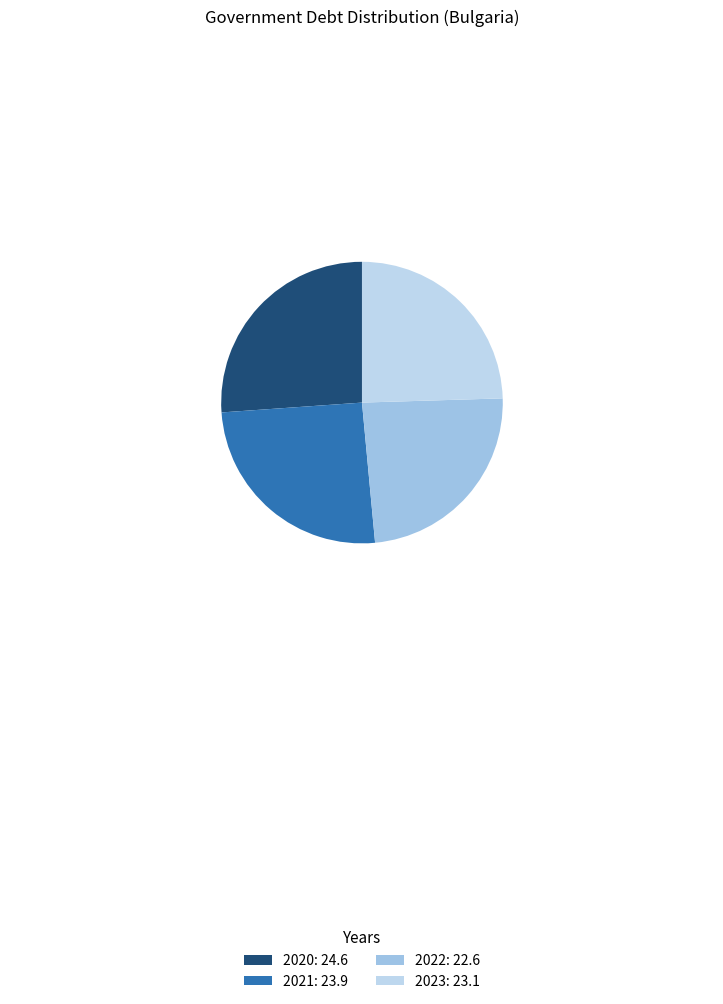

To the nearest percent, what is the combined percentage of 2023 and 2020?

51%